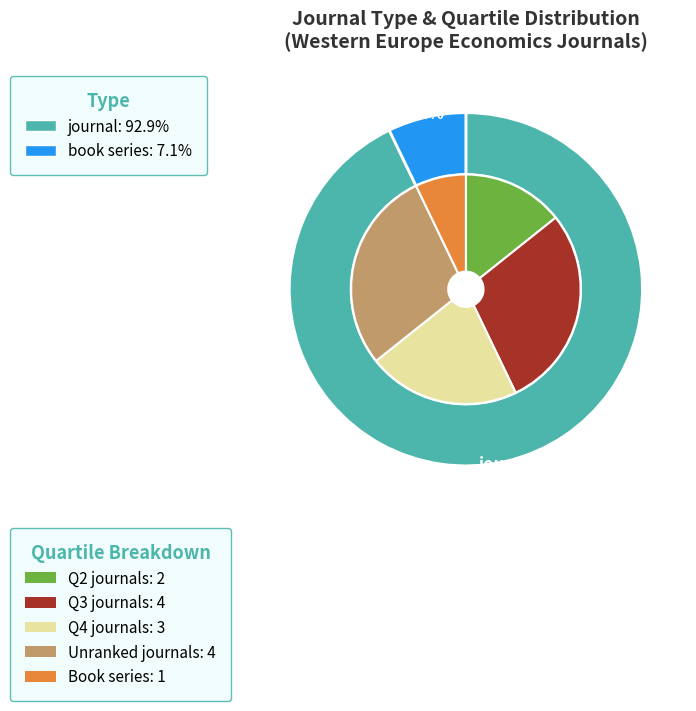

What is the majority slice?

journal